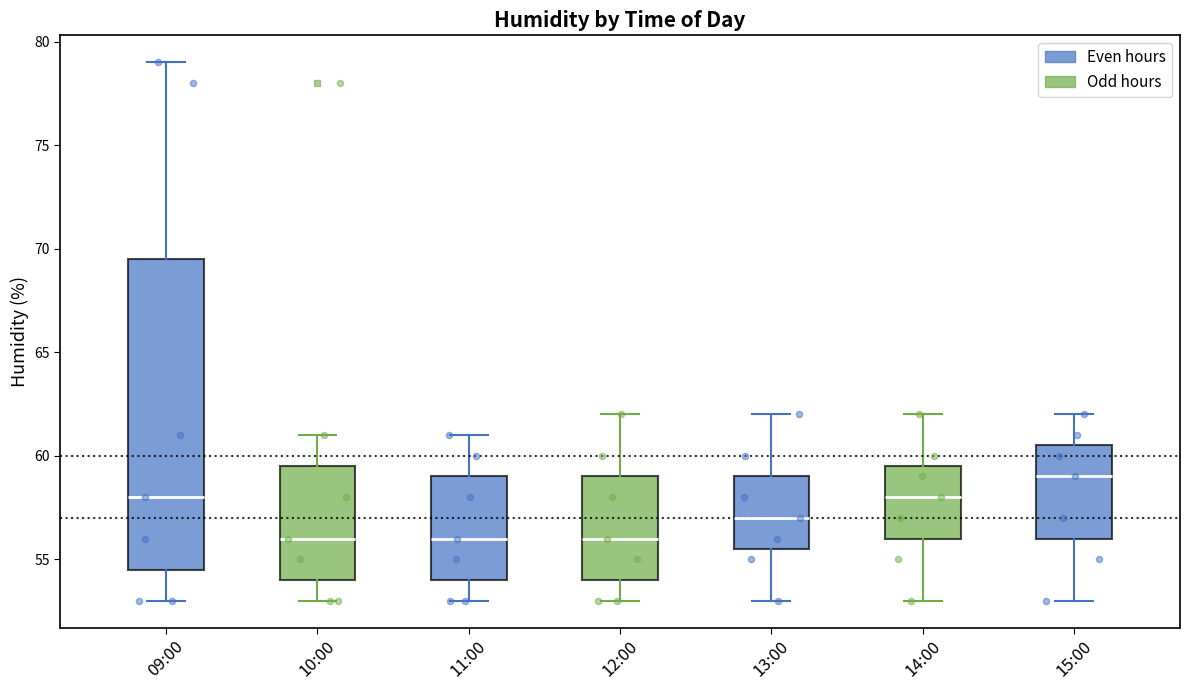

Reading left to right, read every box against the y-axis: the position of its median line, the range the box covers, and the ends of its whiskers. The values are not printed on the chart, so give them approximately, as read against the axis.

09:00: median 58.0, box 54.5 to 69.5, whiskers 53.0 to 79.0
10:00: median 56.0, box 54.0 to 59.5, whiskers 53.0 to 61.0
11:00: median 56.0, box 54.0 to 59.0, whiskers 53.0 to 61.0
12:00: median 56.0, box 54.0 to 59.0, whiskers 53.0 to 62.0
13:00: median 57.0, box 55.5 to 59.0, whiskers 53.0 to 62.0
14:00: median 58.0, box 56.0 to 59.5, whiskers 53.0 to 62.0
15:00: median 59.0, box 56.0 to 60.5, whiskers 53.0 to 62.0